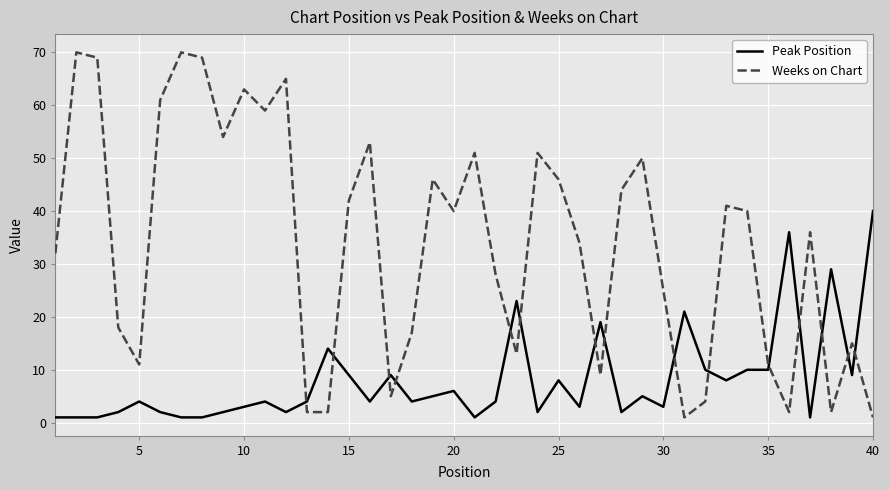

List the series in order of their overall mean, lowest first.

Peak Position, Weeks on Chart